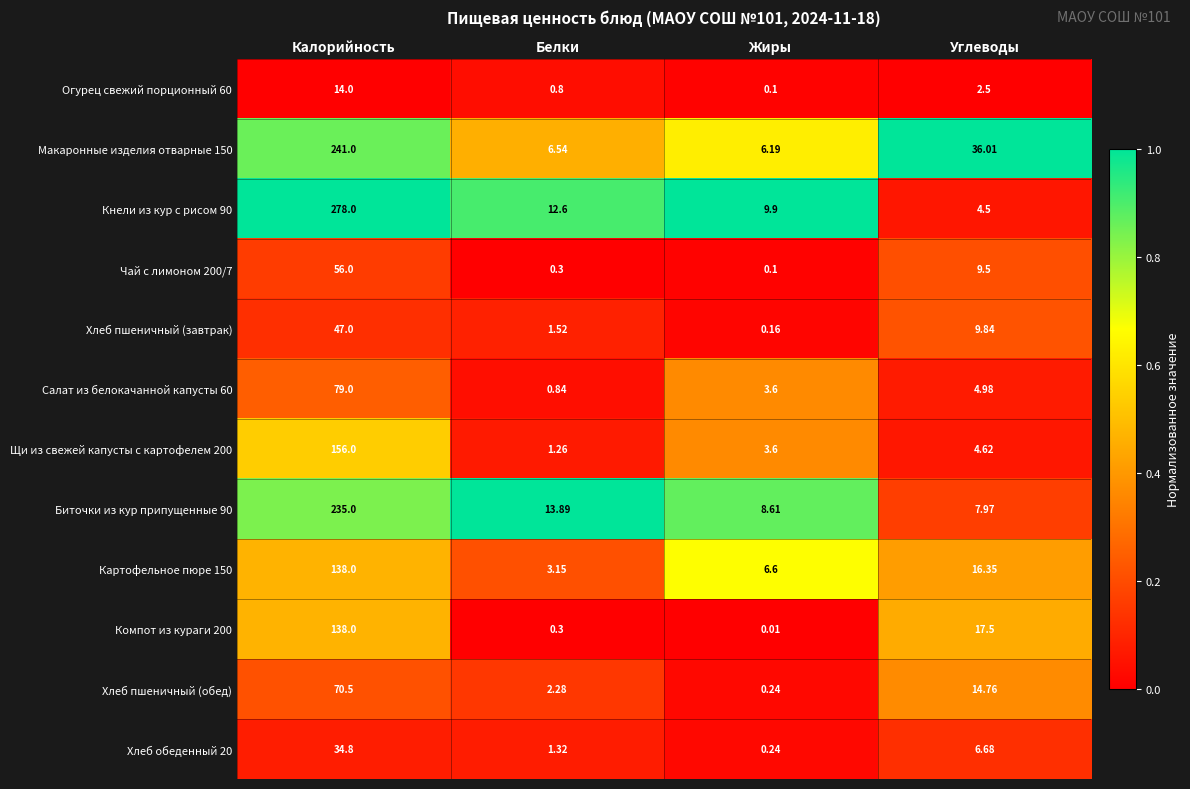

Rank the categories by Щи из свежей капусты с картофелем 200 value from lowest to highest.

Белки, Жиры, Углеводы, Калорийность